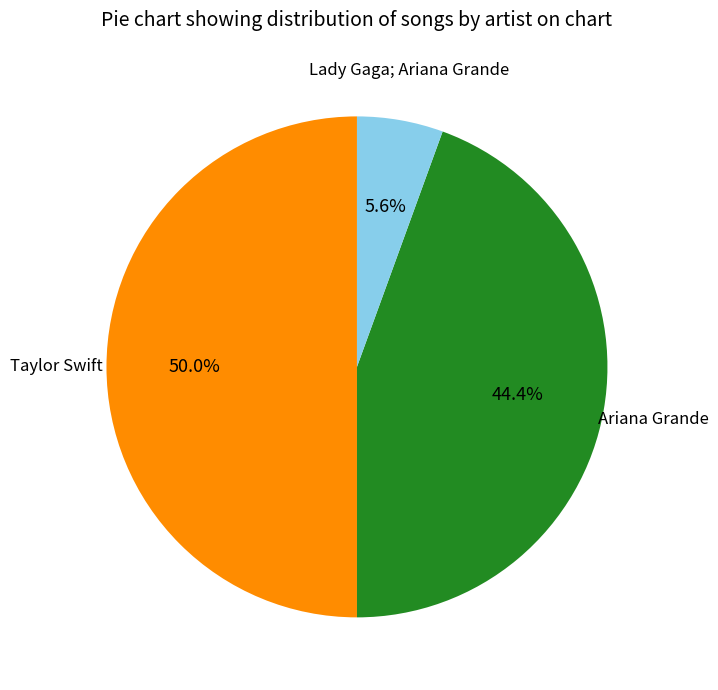

Does Ariana Grande represent more than half of the total?

No